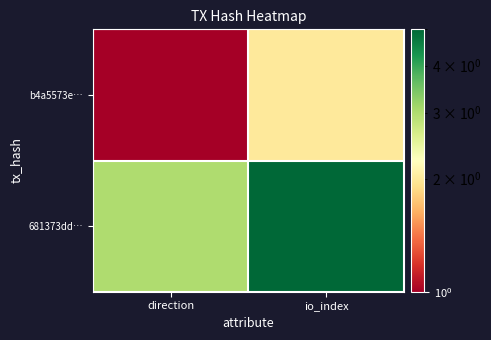

Which series has the largest range (max minus min)?

681373dd…